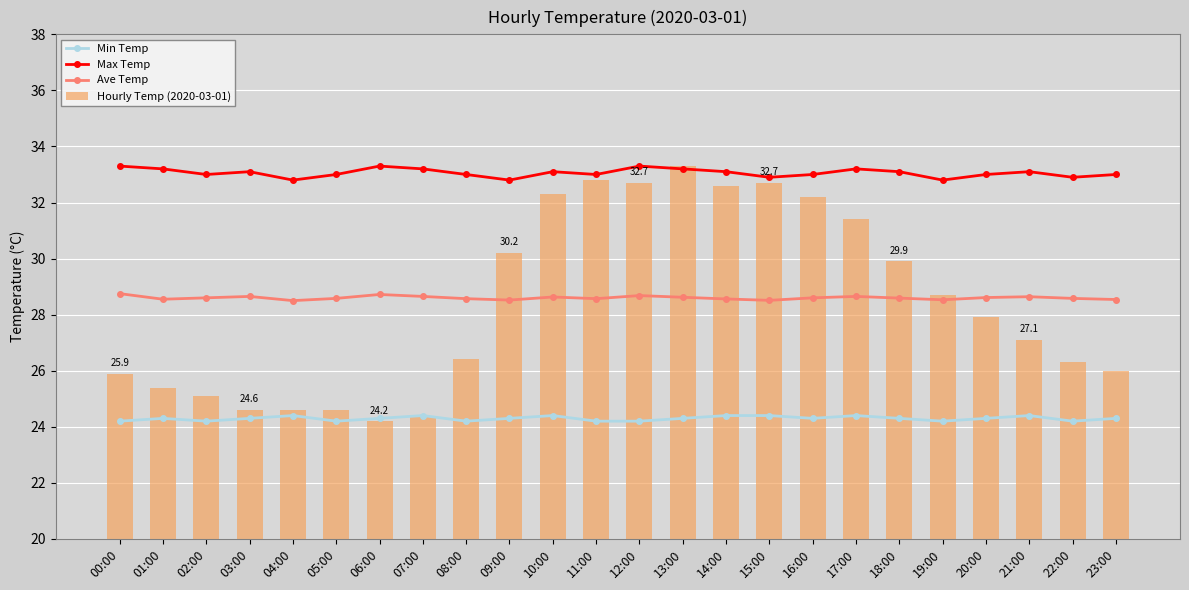

What is the maximum value for Hourly Temp (2020-03-01)?

33.3